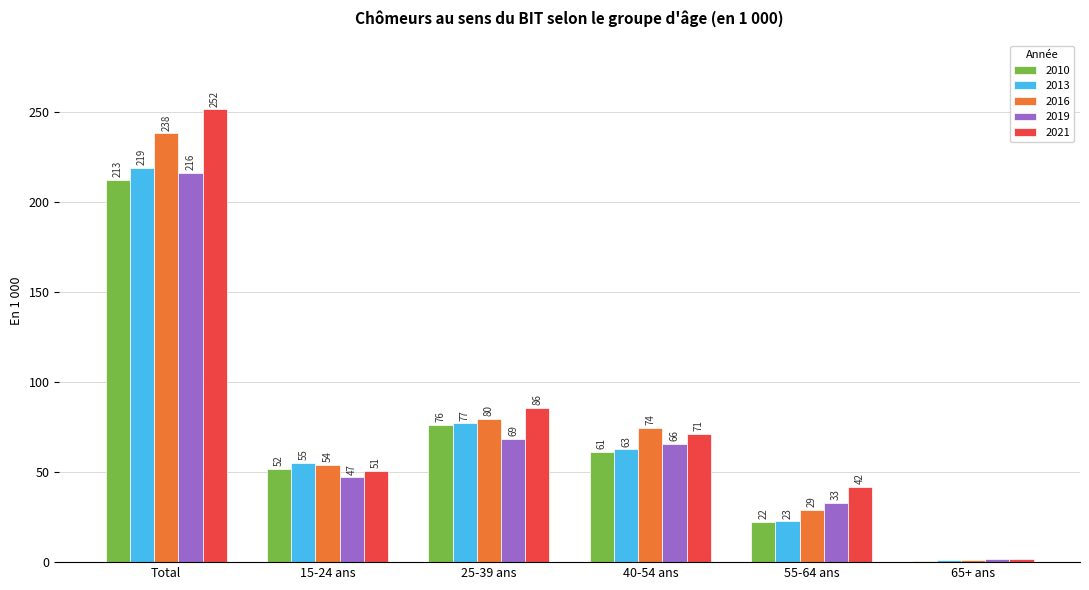

Which series changed the most between 15-24 ans and 40-54 ans?

2016